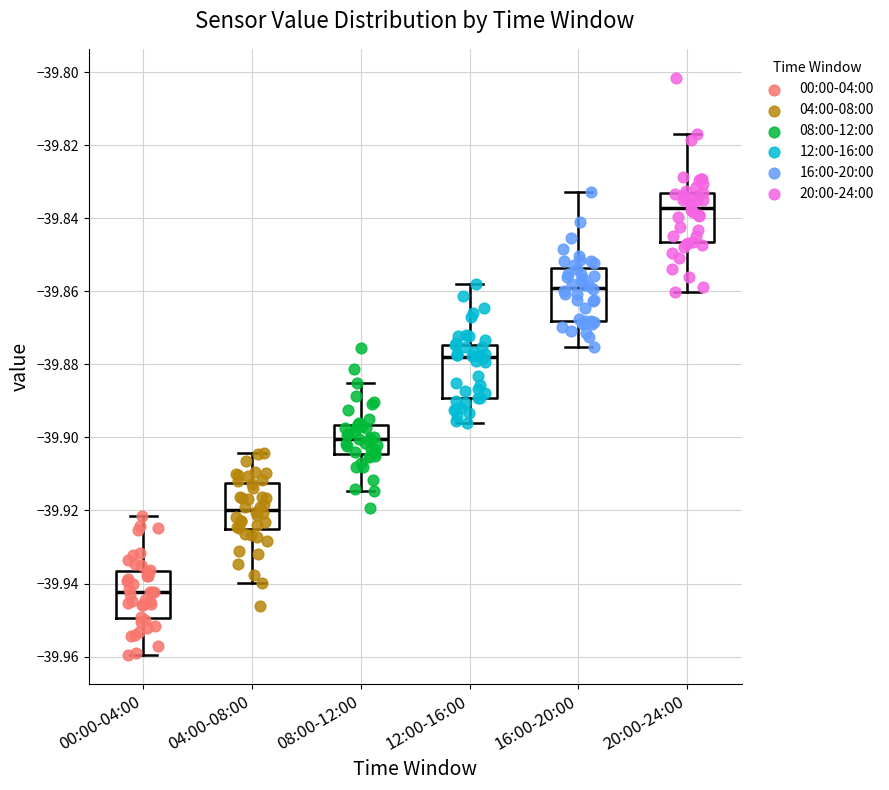

Reading left to right, read every box against the y-axis: the position of its median line, the range the box covers, and the ends of its whiskers. The values are not printed on the chart, so give them approximately, as read against the axis.

00:00-04:00: median -39.942, box -39.950 to -39.936, whiskers -39.960 to -39.922
04:00-08:00: median -39.920, box -39.926 to -39.912, whiskers -39.940 to -39.904
08:00-12:00: median -39.900, box -39.904 to -39.896, whiskers -39.914 to -39.886
12:00-16:00: median -39.878, box -39.890 to -39.874, whiskers -39.896 to -39.858
16:00-20:00: median -39.858, box -39.868 to -39.854, whiskers -39.876 to -39.832
20:00-24:00: median -39.838, box -39.846 to -39.832, whiskers -39.860 to -39.816